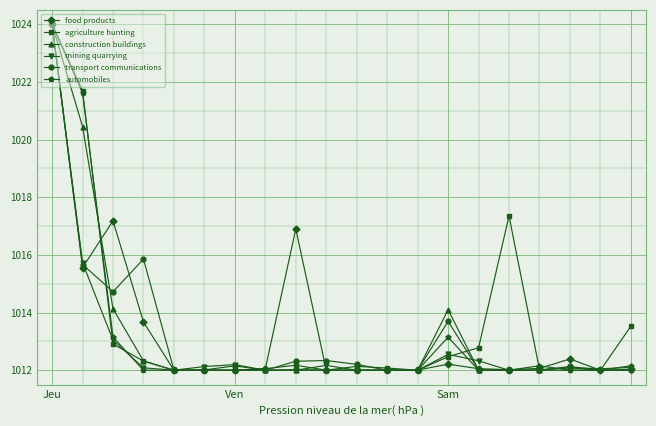

What is the value of the mining quarrying point at the 14th from the left?

1012.5